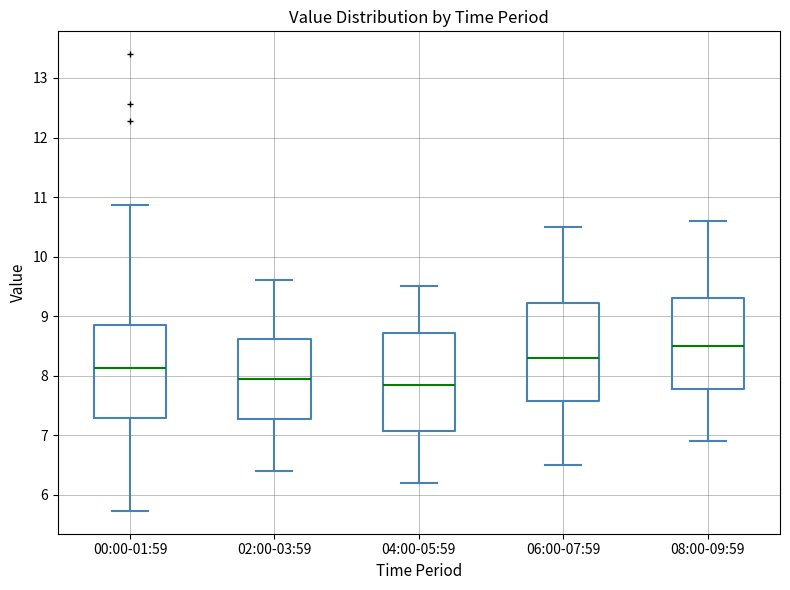

Reading left to right, read every box against the y-axis: the position of its median line, the range the box covers, and the ends of its whiskers. The values are not printed on the chart, so give them approximately, as read against the axis.

00:00-01:59: median 8.1, box 7.3 to 8.9, whiskers 5.7 to 10.9
02:00-03:59: median 8.0, box 7.3 to 8.6, whiskers 6.4 to 9.6
04:00-05:59: median 7.9, box 7.1 to 8.7, whiskers 6.2 to 9.5
06:00-07:59: median 8.3, box 7.6 to 9.2, whiskers 6.5 to 10.5
08:00-09:59: median 8.5, box 7.8 to 9.3, whiskers 6.9 to 10.6